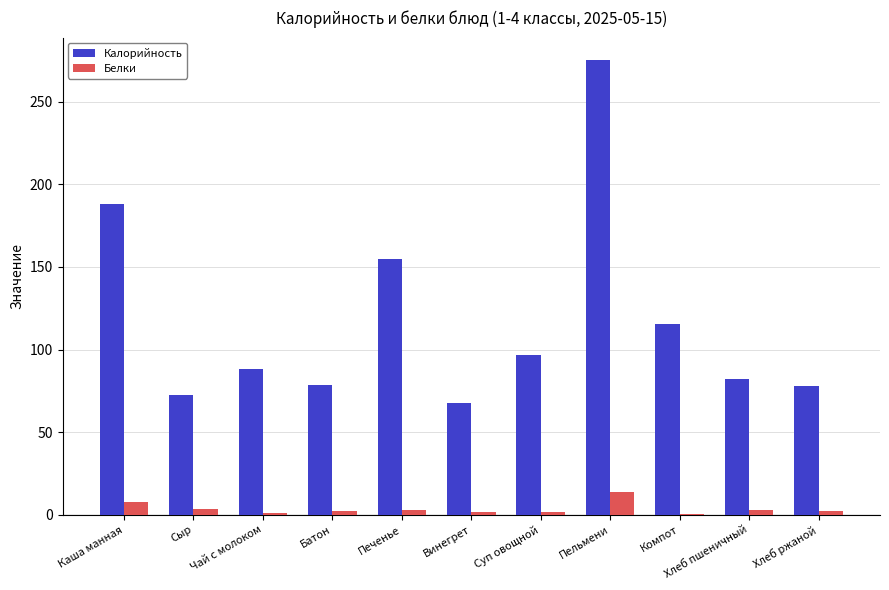

Is it true that Калорийность equals 154.9 at Печенье?

True